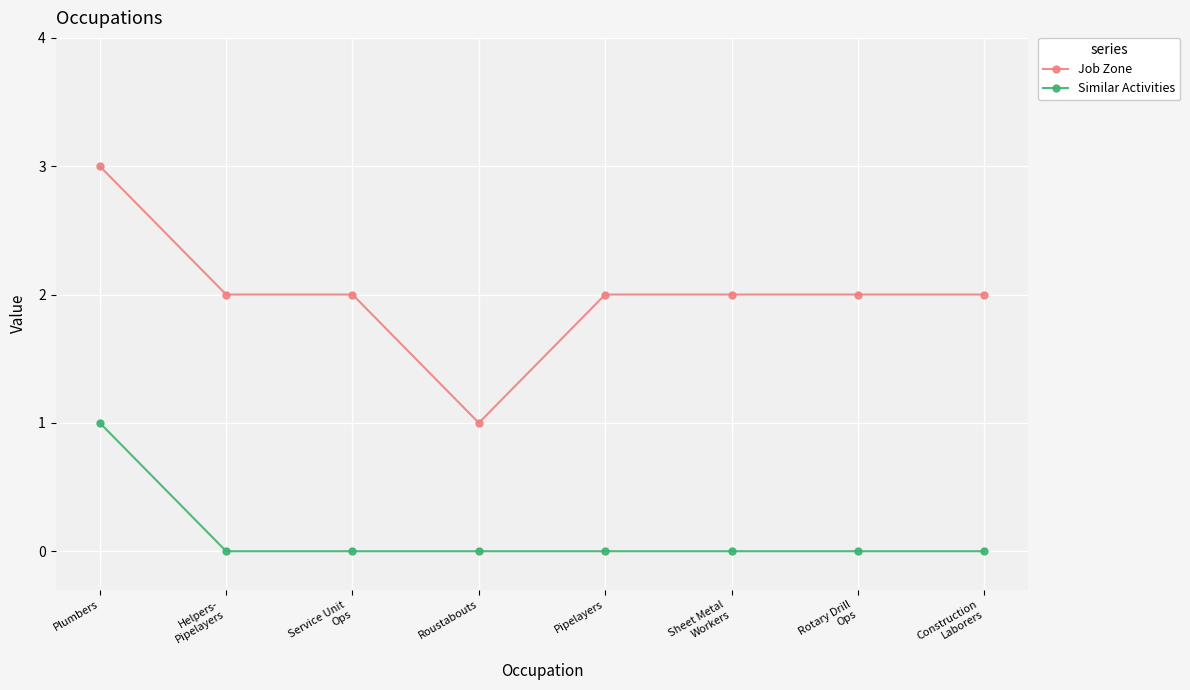

What is the sum of the Similar Activities values at Pipelayers and Plumbers?

1